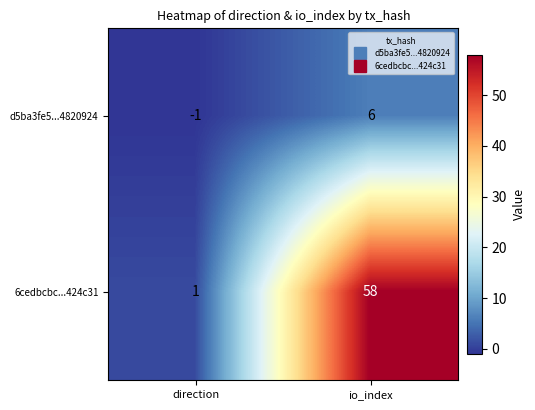

Which series changed the most between direction and io_index?

6cedbcbc...424c31